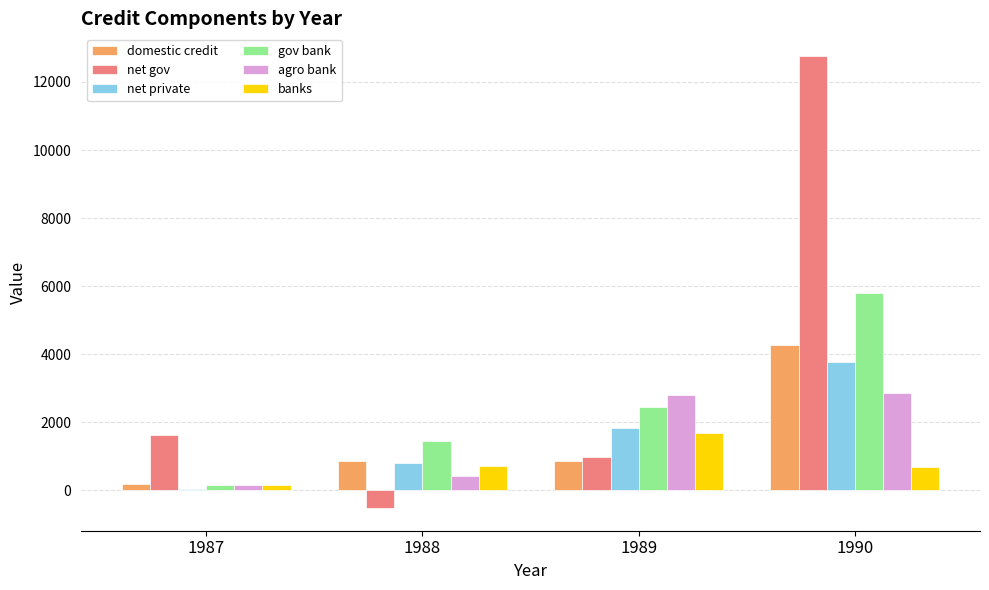

The value of net private at 1989 is 2647.2. True or false?

False